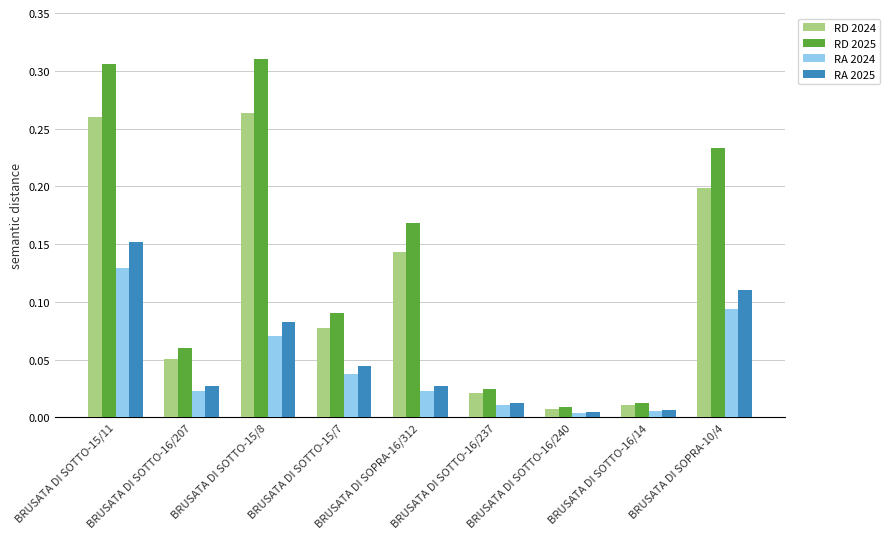

What is the sum of all RD 2025 values?

1.2